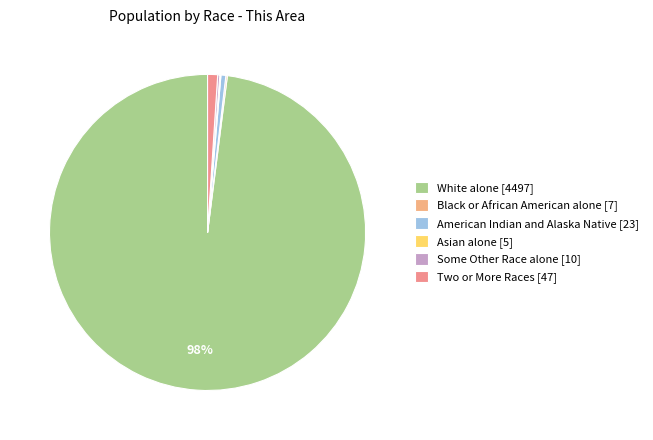

Is it true that Black or African American alone is 0% of the pie?

True